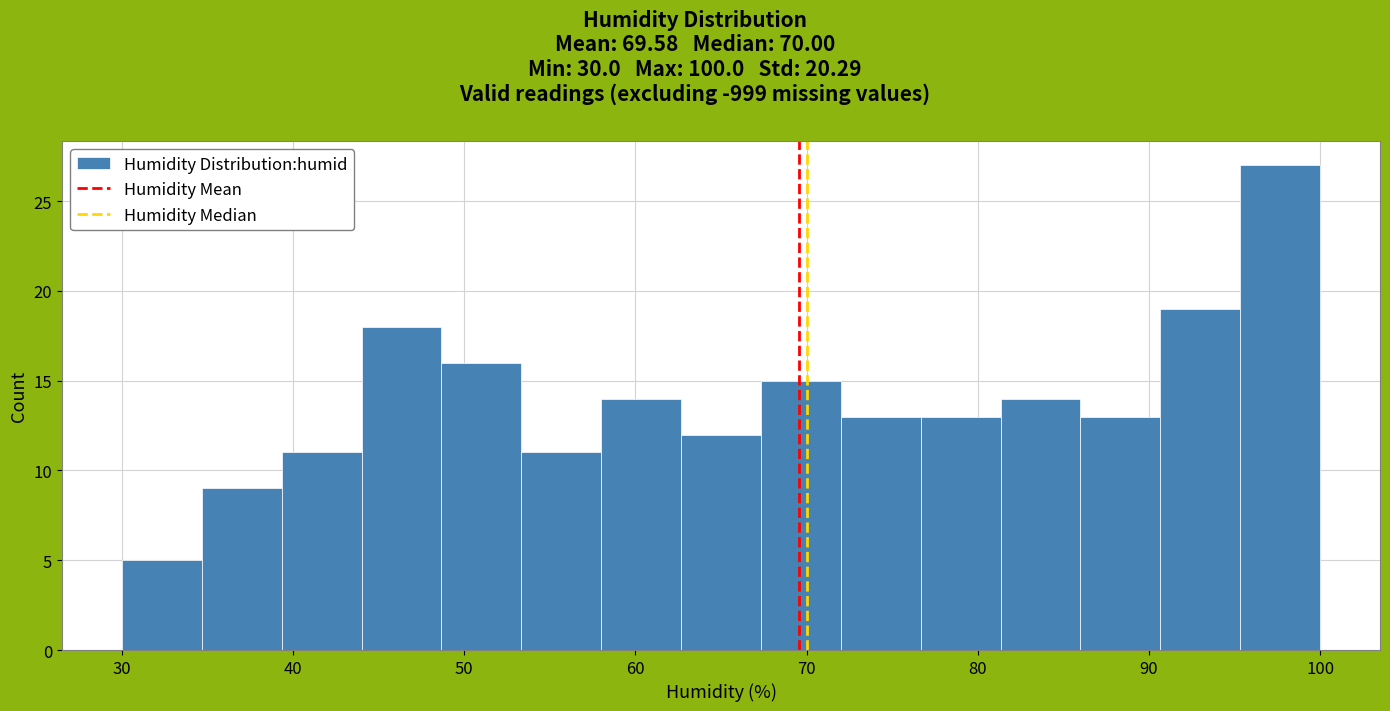

Over which range of the x-axis is the bar tallest?

95 to 100